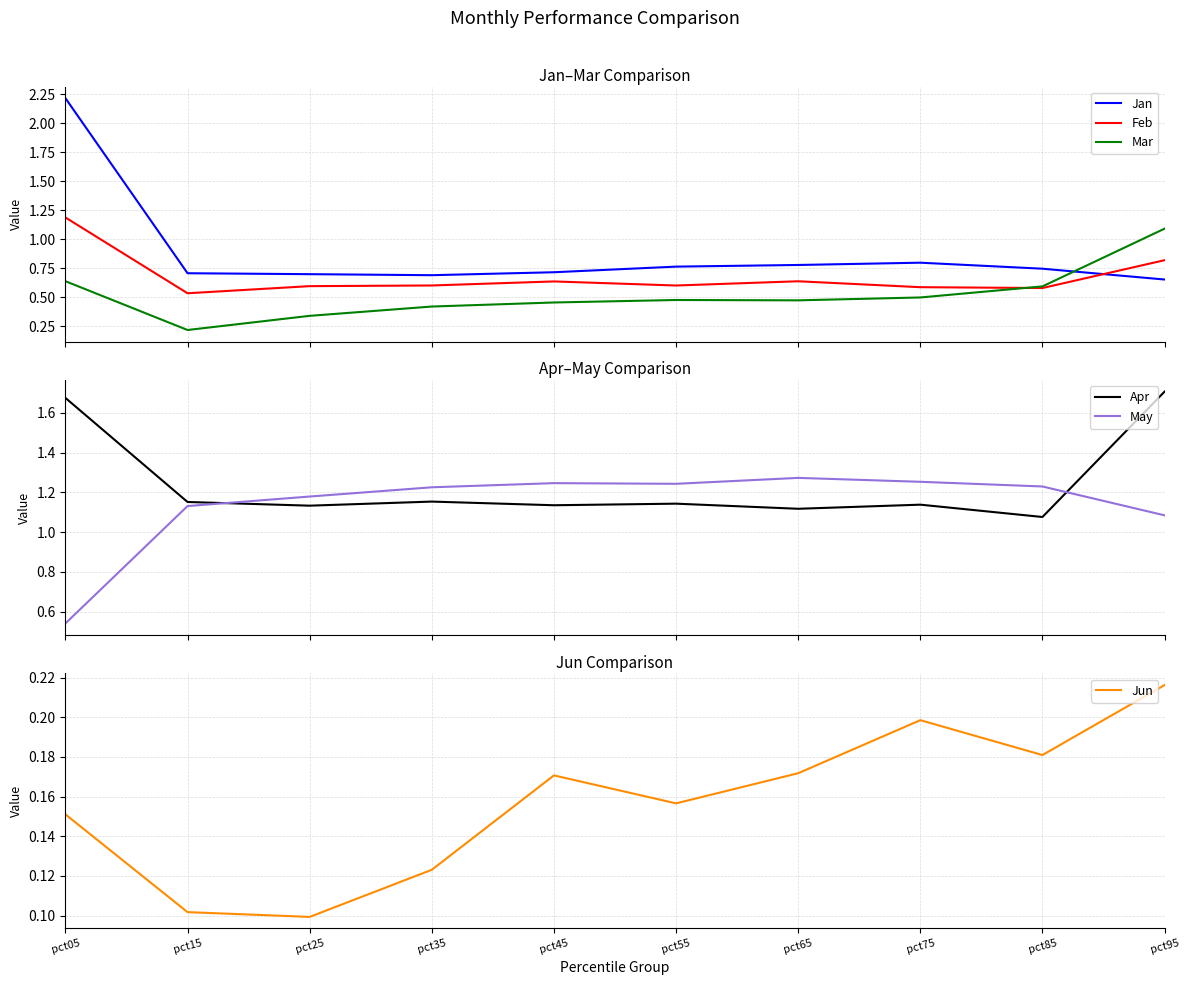

True or false: Mar and Apr intersect in this chart.

False